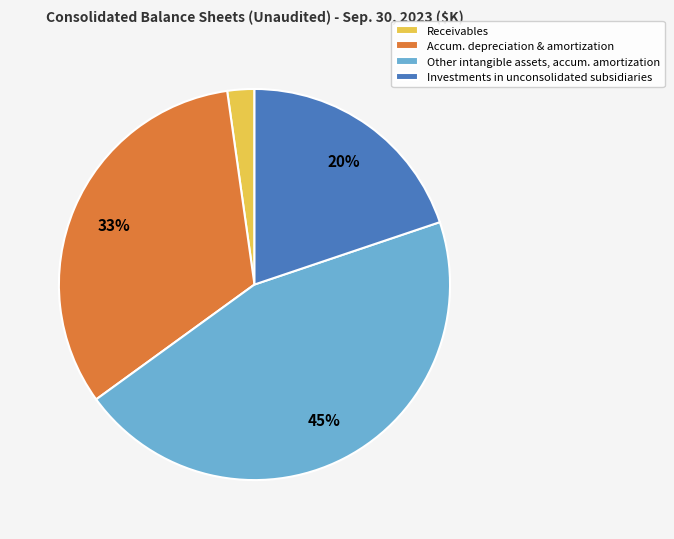

The Receivables slice represents 16% of the pie. True or false?

False